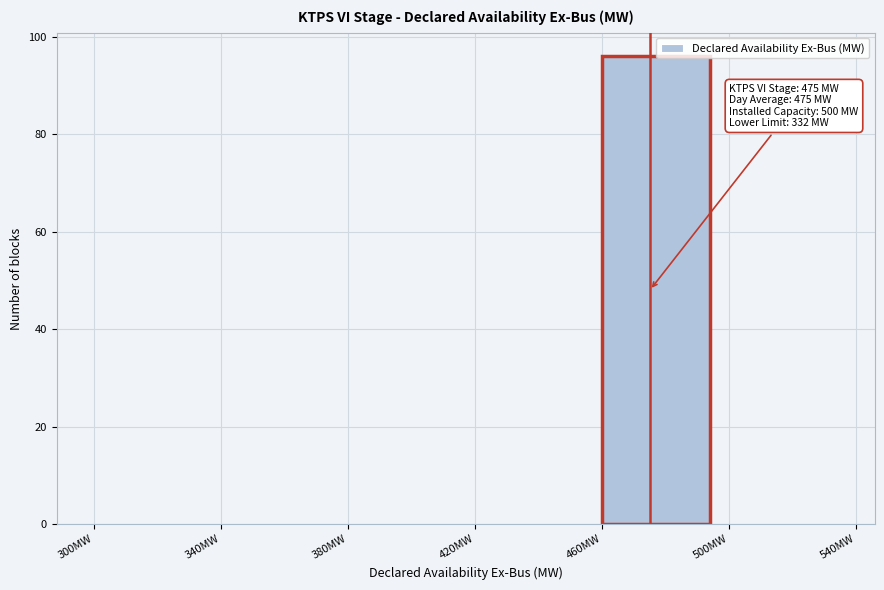

Which range on the x-axis has the tallest bar?

460 to 500